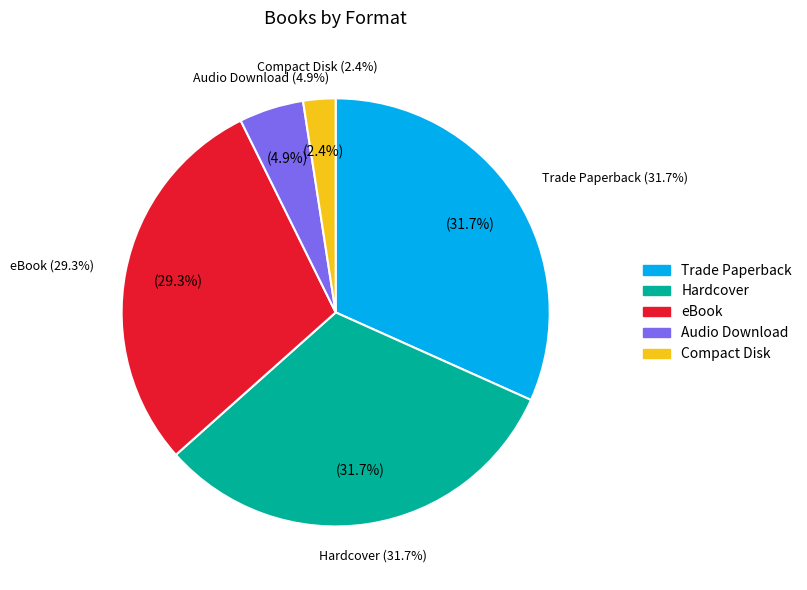

To the nearest percent, what is the difference between the largest and smallest slice percentages?

29%